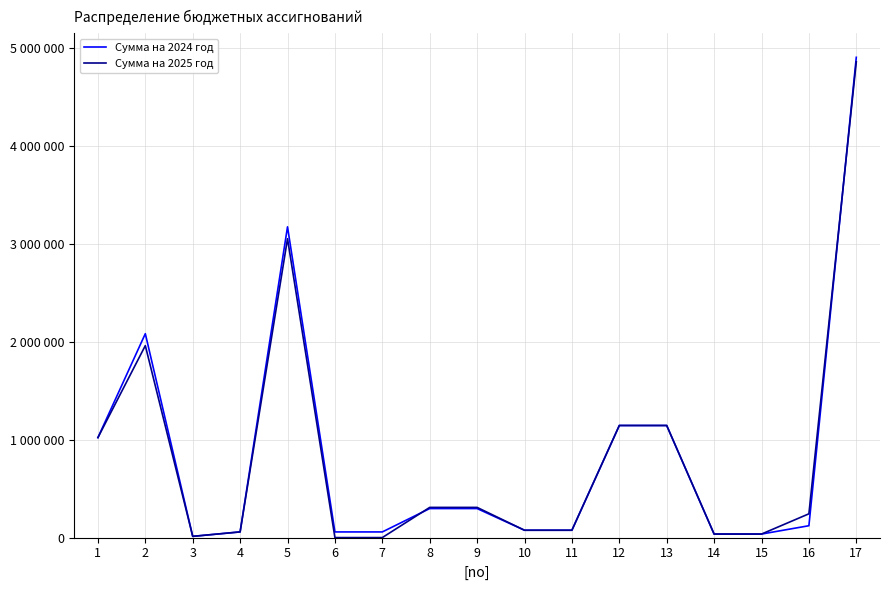

What is the value of the Сумма на 2024 год point at the 8th from the left?

296470